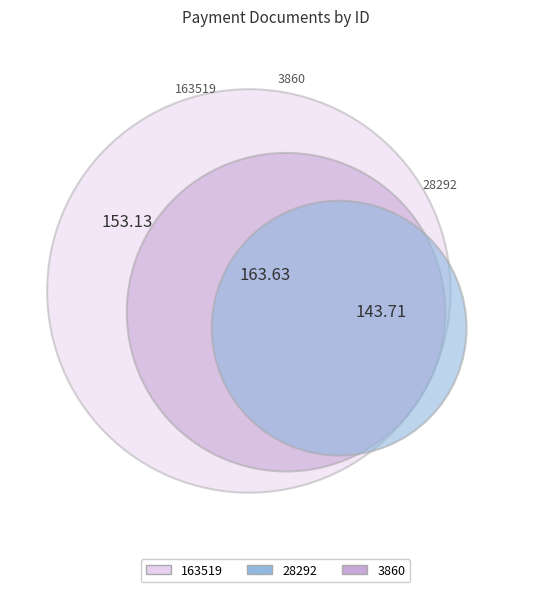

What percentage is the 3860 slice, to the nearest percent?

36%